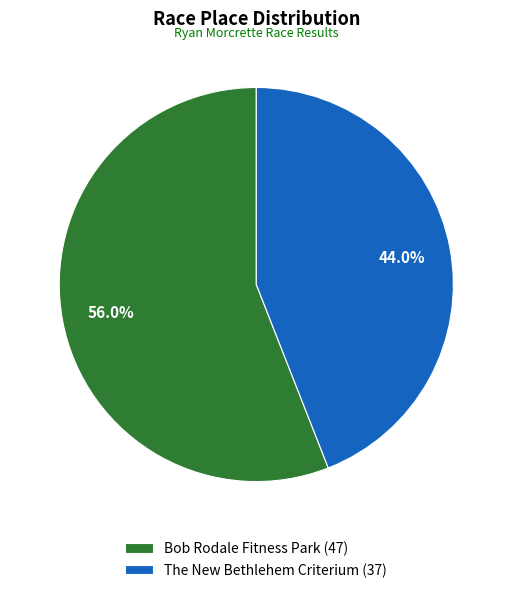

Is it true that The New Bethlehem Criterium is 33% of the pie?

False